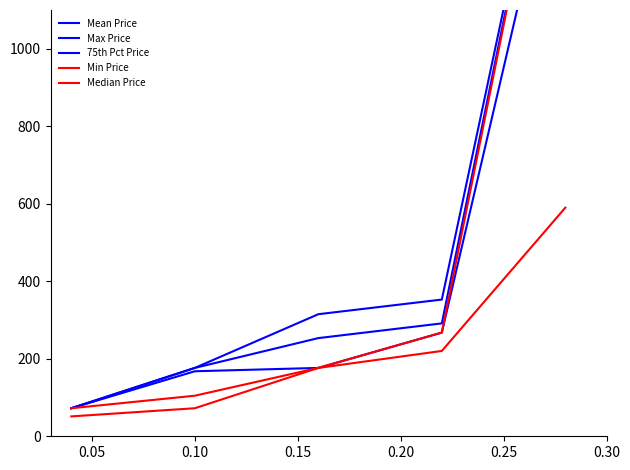

Does the chart display data point markers on the line(s)?

No